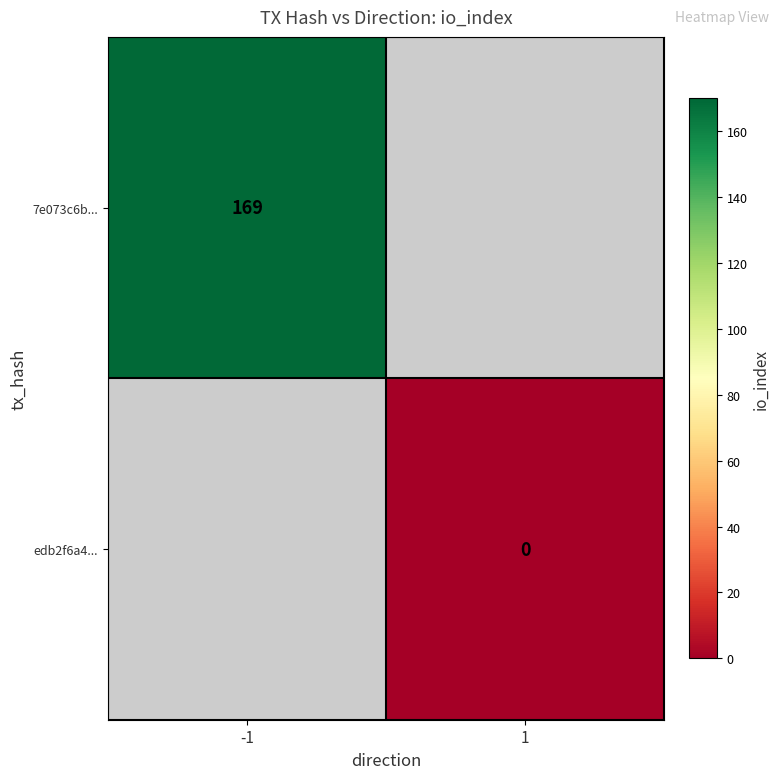

At how many categories does at least one series exceed 154?

1